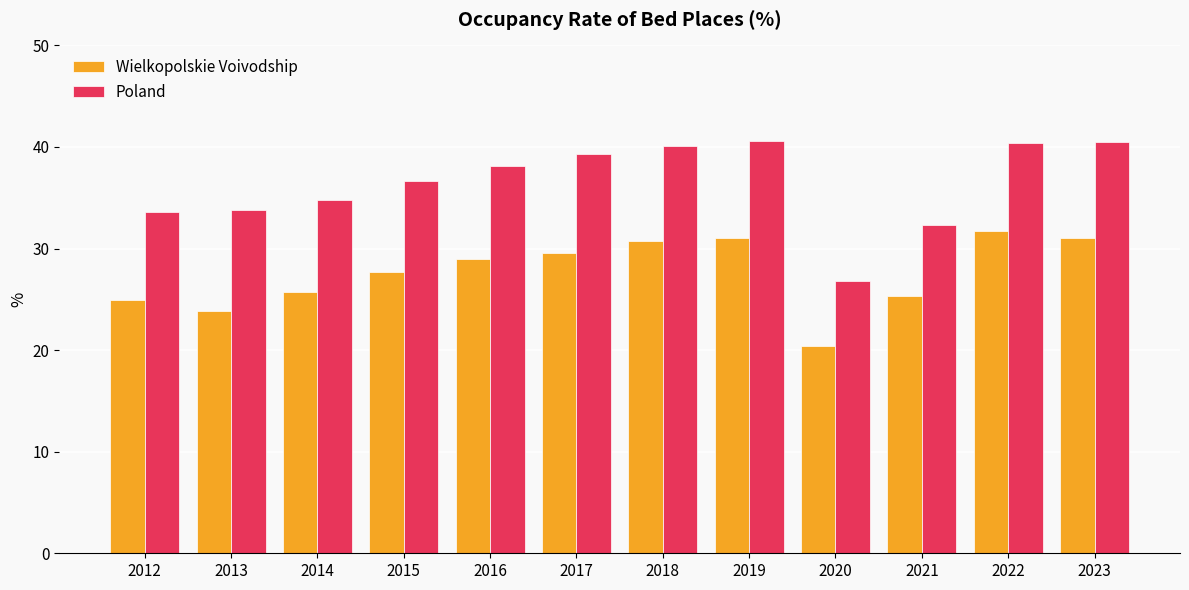

What value does the Wielkopolskie Voivodship series have at 2012?

24.9